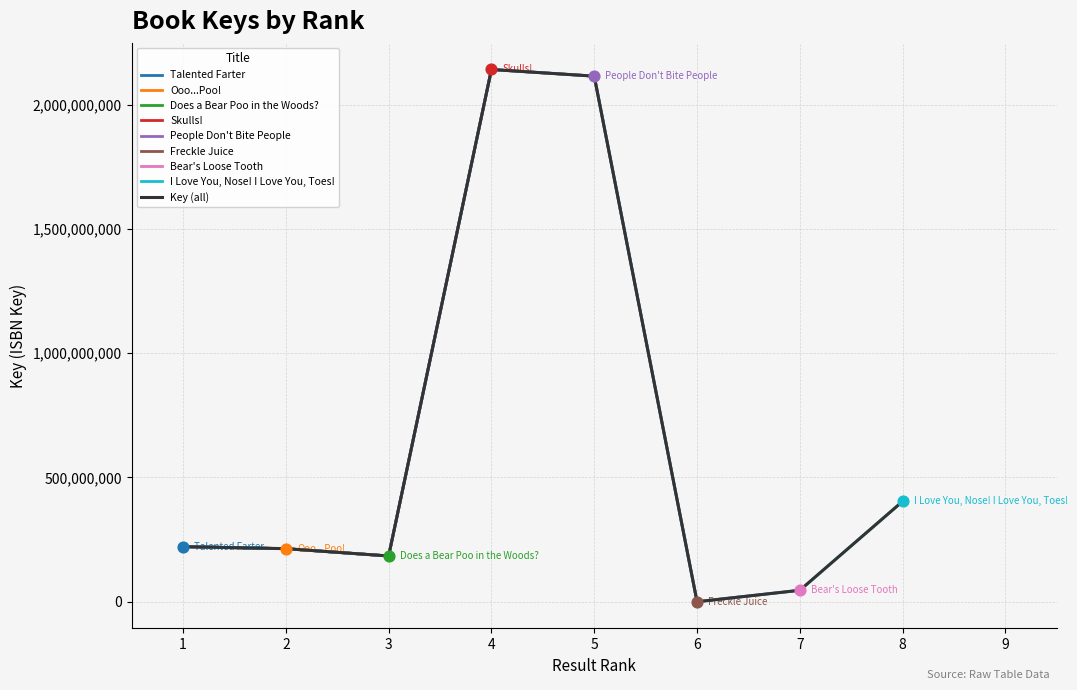

Which has a higher value, 7 or 2?

2